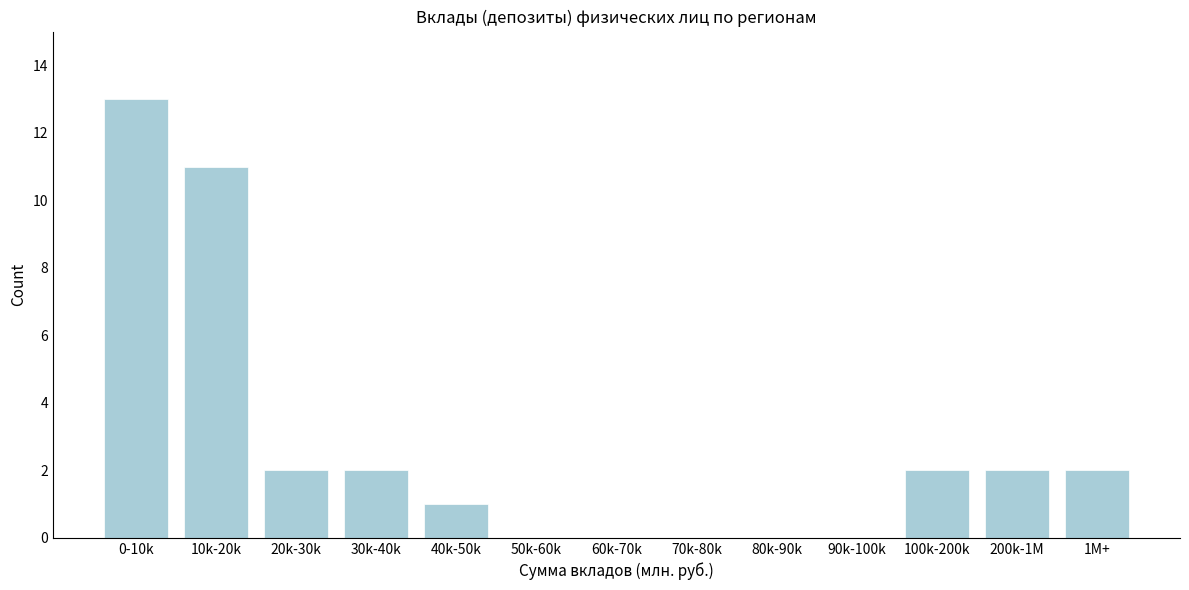

Reading left to right, transcribe all the data shown in this chart.

0-10k=13	10k-20k=11	20k-30k=2	30k-40k=2	40k-50k=1	50k-60k=0	60k-70k=0	70k-80k=0	80k-90k=0	90k-100k=0	100k-200k=2	200k-1M=2	1M+=2